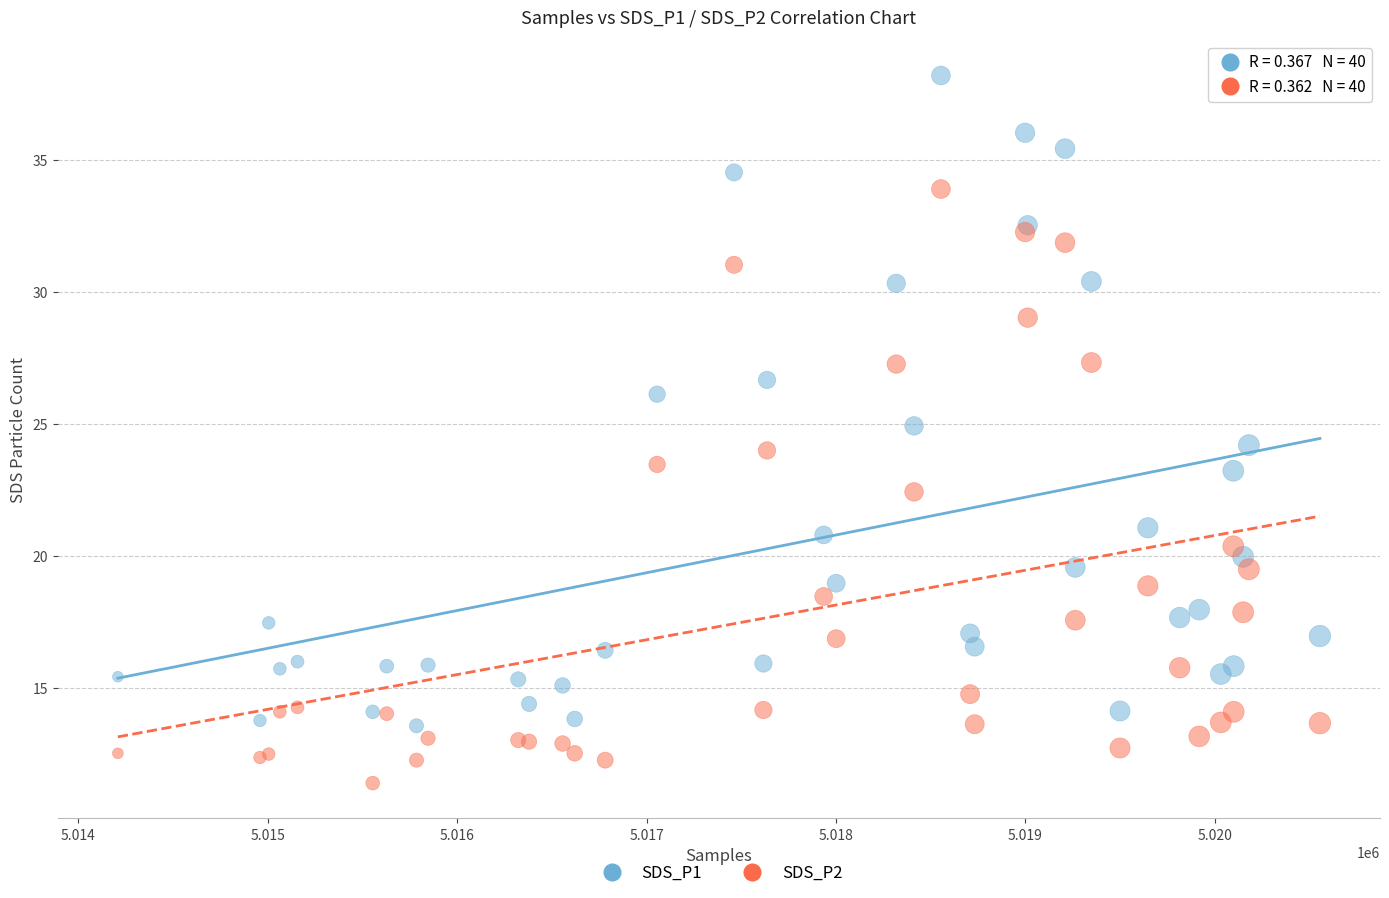

In the SDS_P2 series, what Y value is closest to 22?

22.4